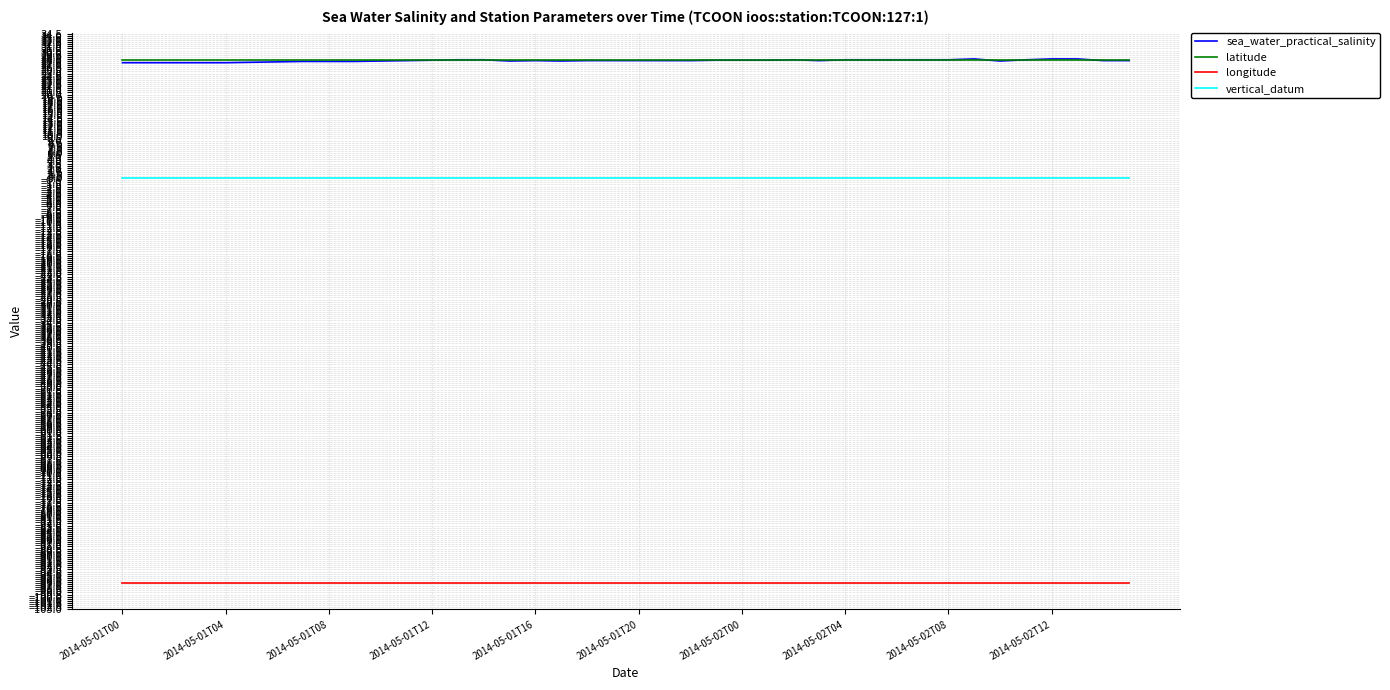

Which series has the largest range (max minus min)?

sea_water_practical_salinity